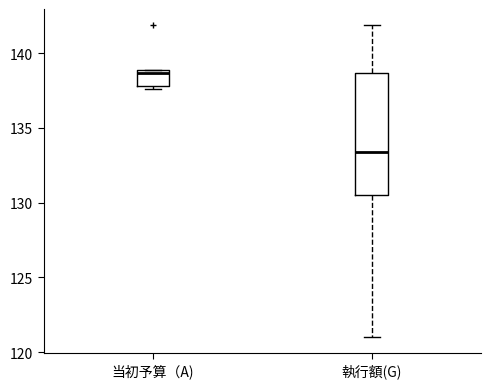

Where does the median line of the box for 執行額(G) sit on the y-axis? The values are not printed on the chart, so give them approximately, as read against the axis.

133.5